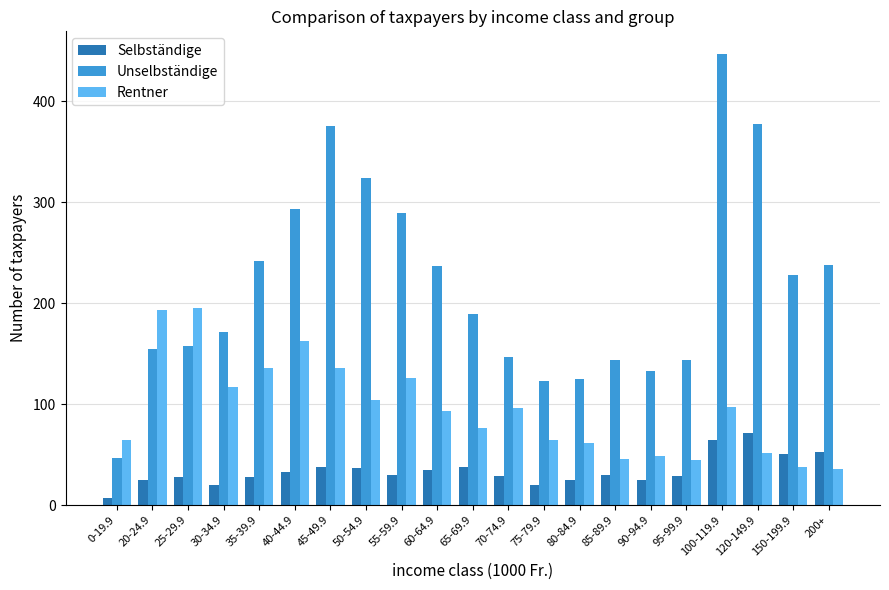

At 200+, list the series in order from smallest to largest.

Rentner, Selbständige, Unselbständige